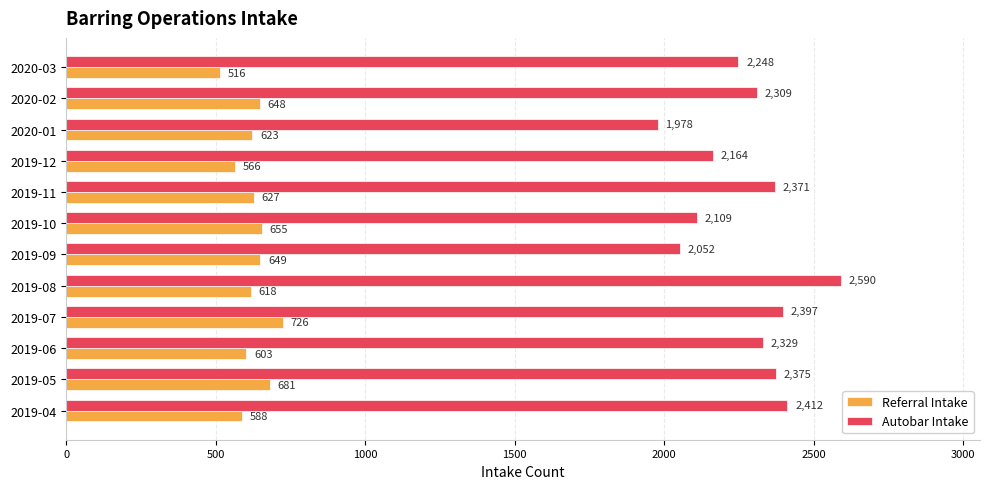

What is the sum of the Autobar Intake values at 2019-09 and 2019-10?

4161